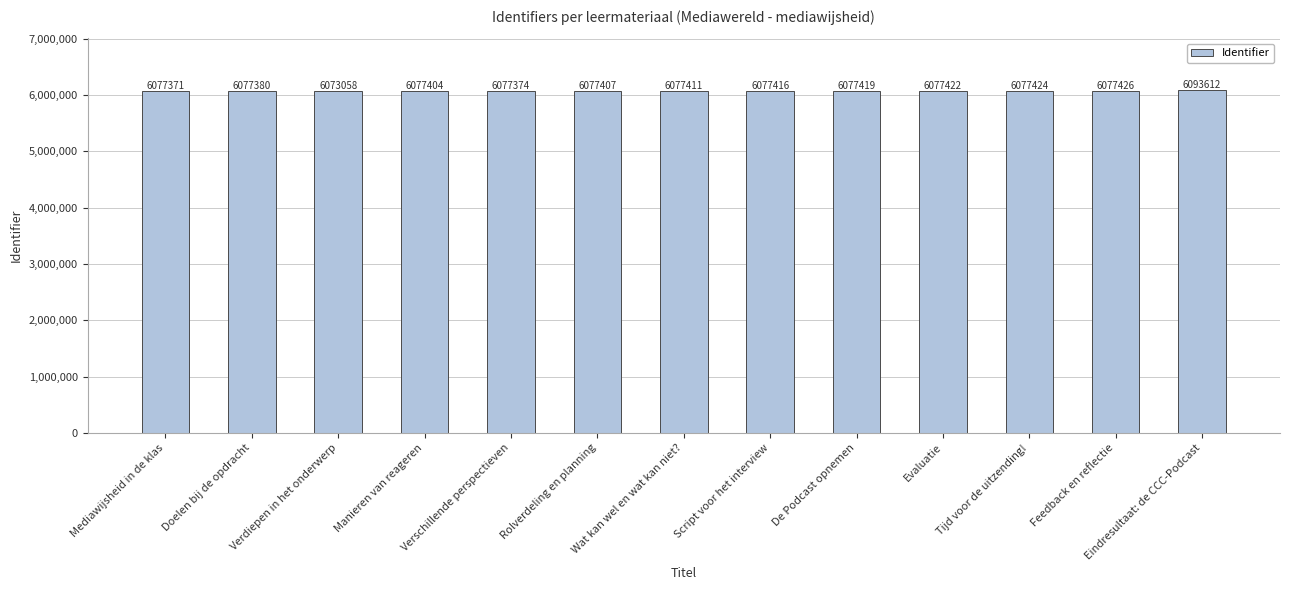

At which label is the value closest to 6083335?

Feedback en reflectie